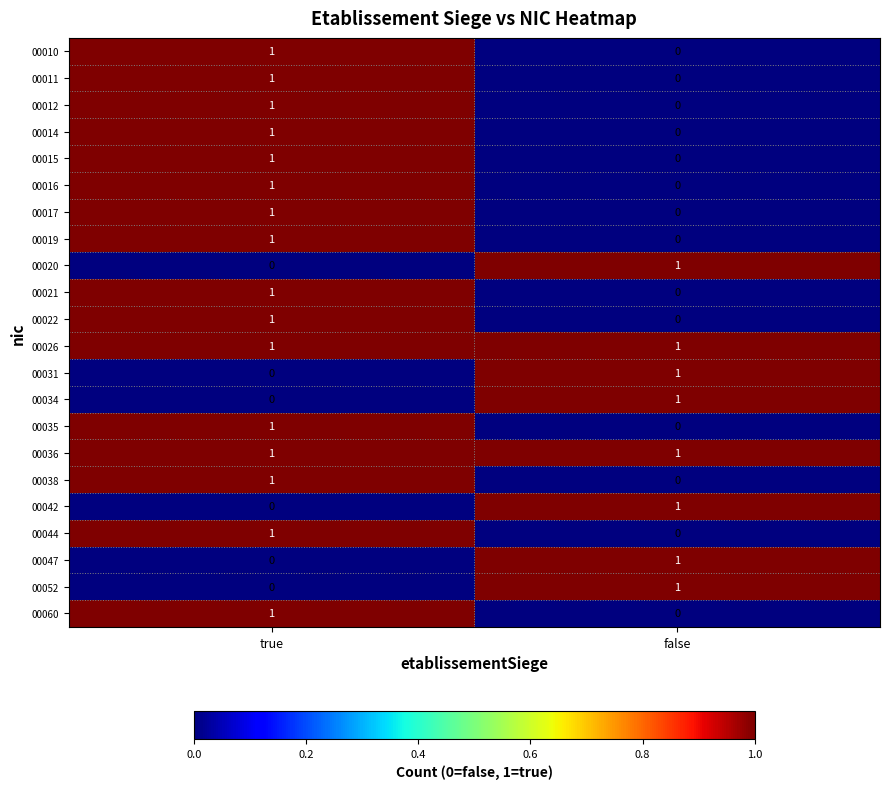

At which label is 00017 closest to 0?

false